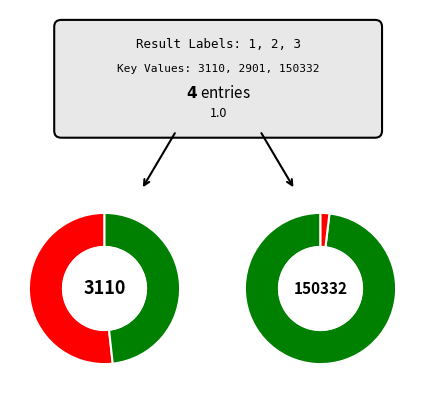

How many slices are in this pie chart?

4